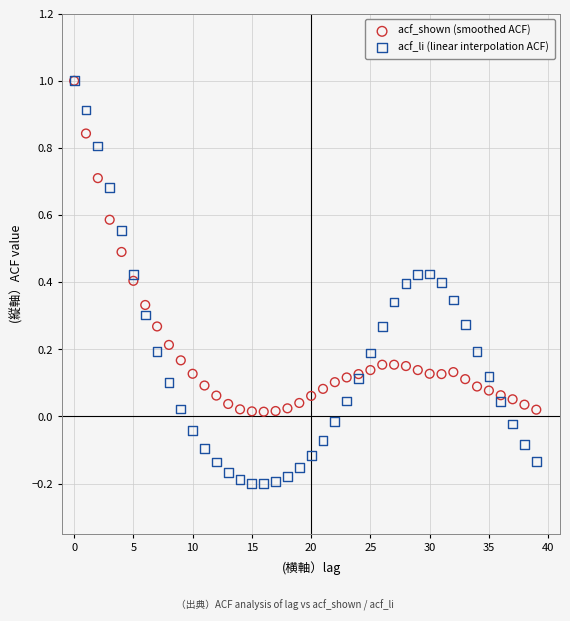

What are all the series names shown in the legend?

acf_shown (smoothed ACF), acf_li (linear interpolation ACF)